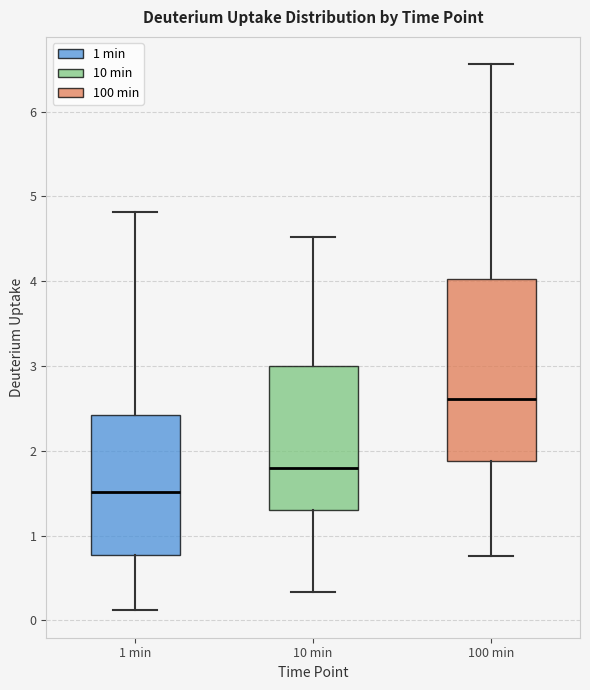

Where does the upper whisker of the box for 100 min end on the y-axis? The values are not printed on the chart, so give them approximately, as read against the axis.

6.6